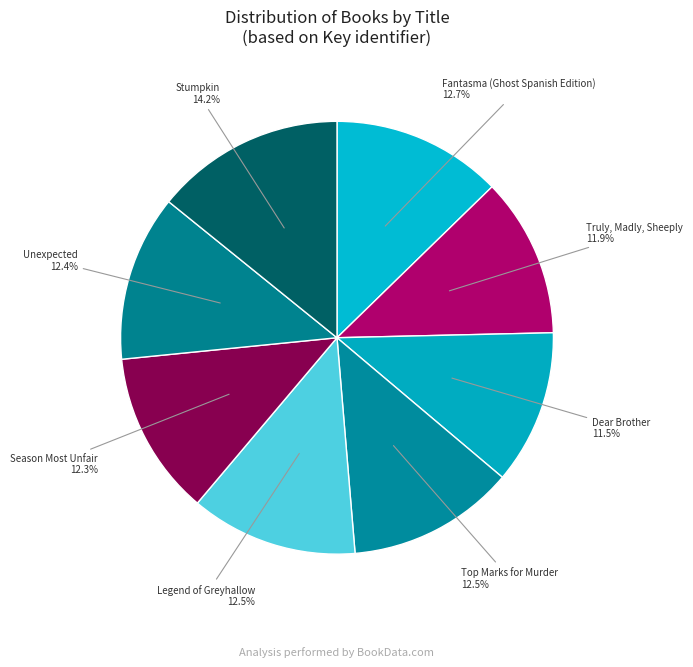

Between Truly, Madly, Sheeply and Stumpkin, which is larger?

Stumpkin